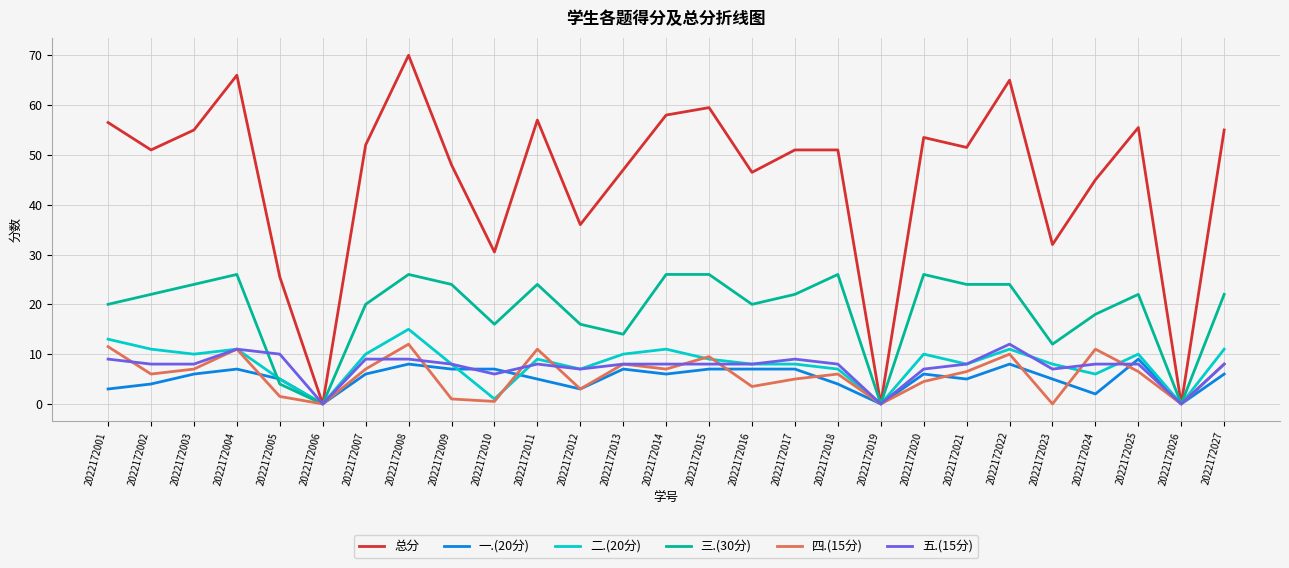

True or false: 五.(15分) and 二.(20分) intersect in this chart.

True